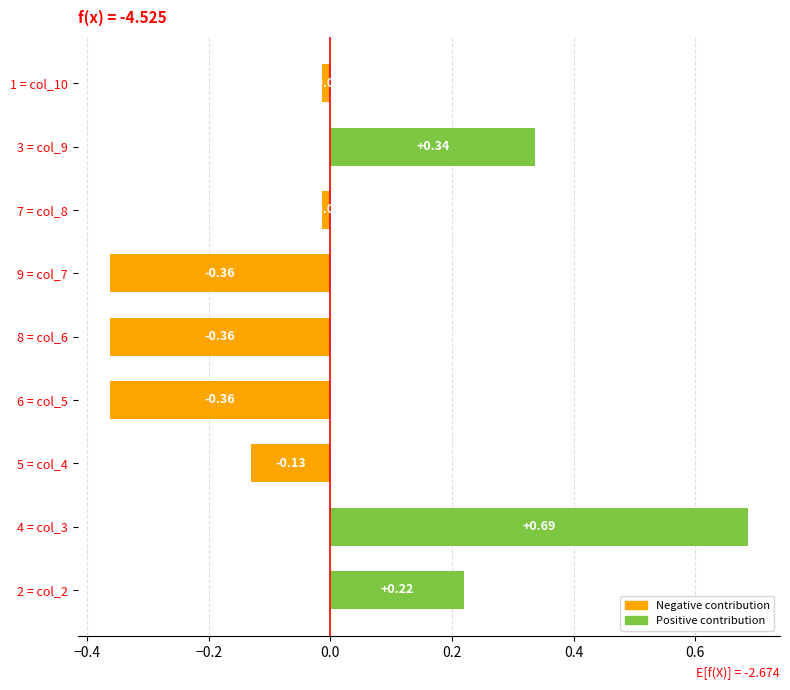

At which category does the chart reach its peak across all series?

4 = col_3